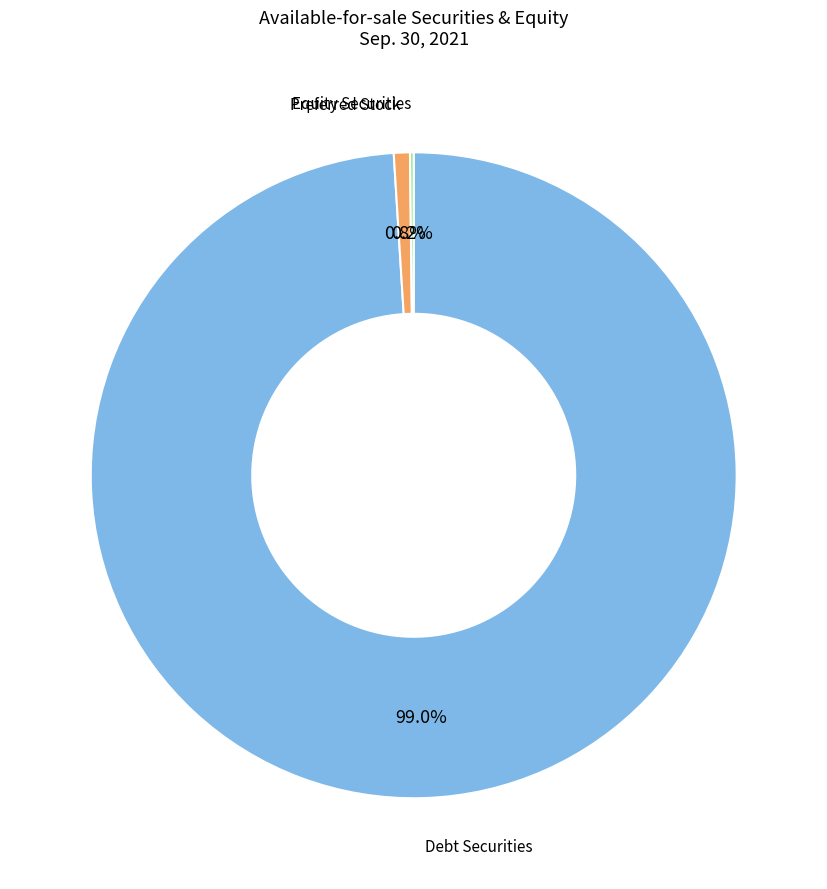

Is there any slice that represents more than half of the pie?

Yes